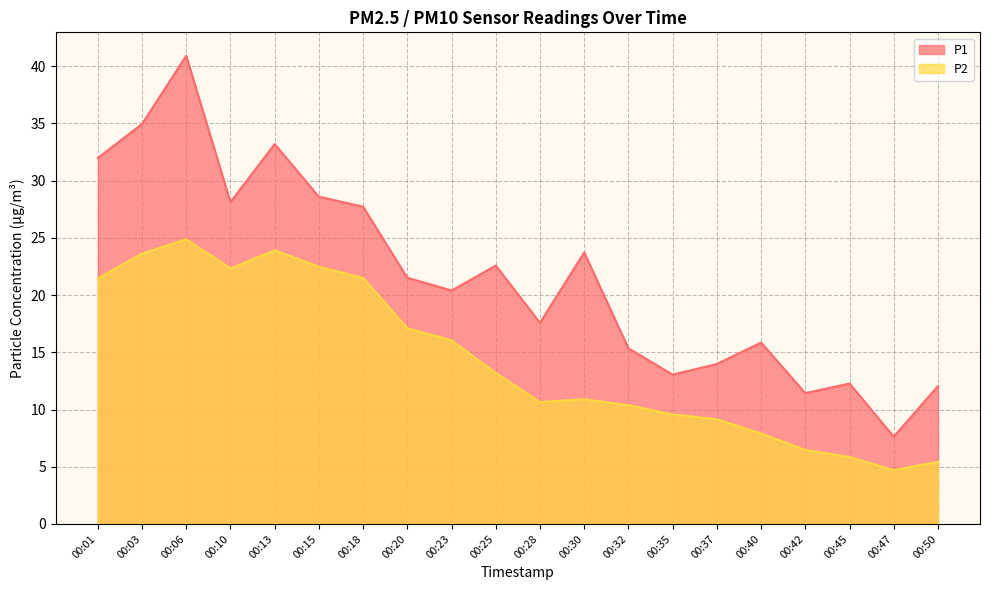

The value of P2 at 00:03 is 7.2. True or false?

False